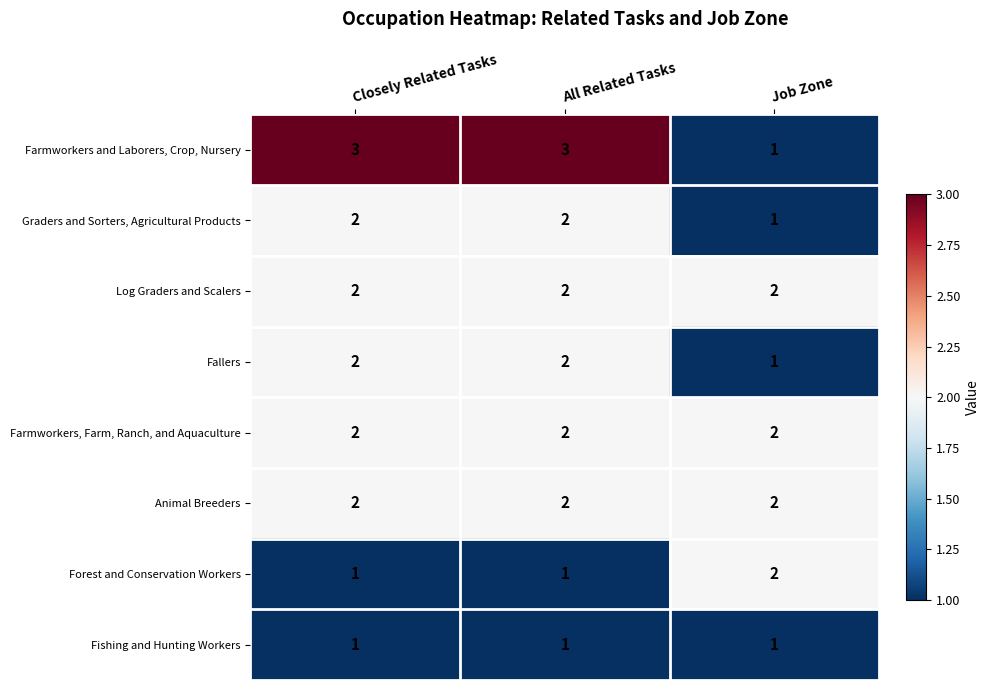

Is it true that Farmworkers, Farm, Ranch, and Aquaculture equals 3 at All Related Tasks?

False